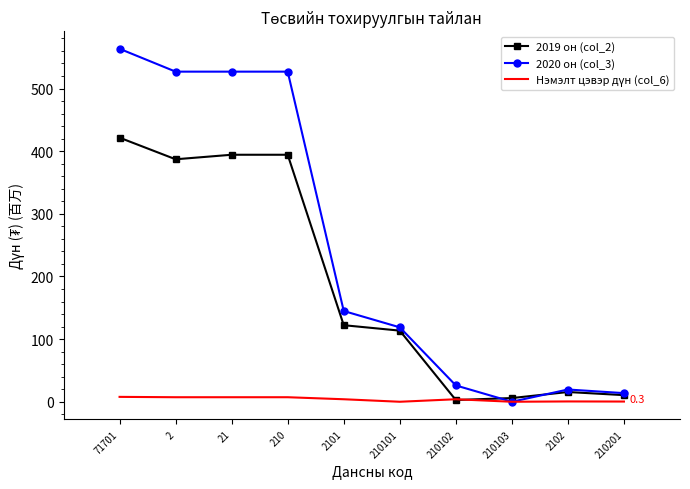

Which series has the largest total across all categories?

2020 он (col_3)